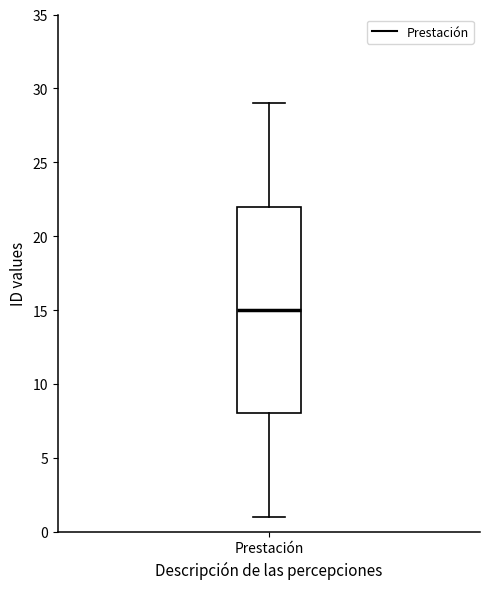

Where does the median line of the box for Prestación sit on the y-axis? The values are not printed on the chart, so give them approximately, as read against the axis.

15